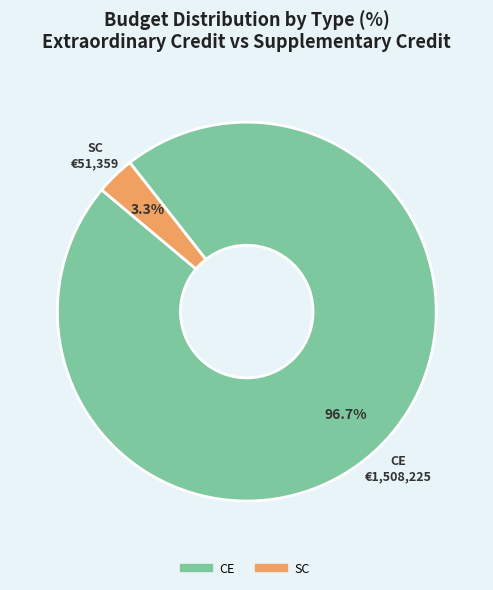

How many segments does this pie chart have?

2